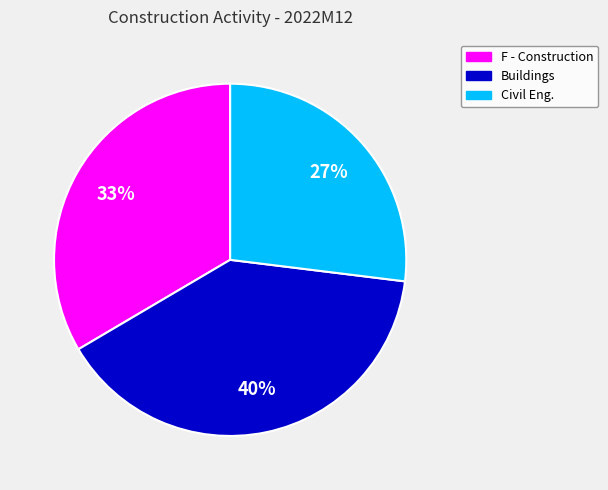

Is there a majority slice in this chart?

No